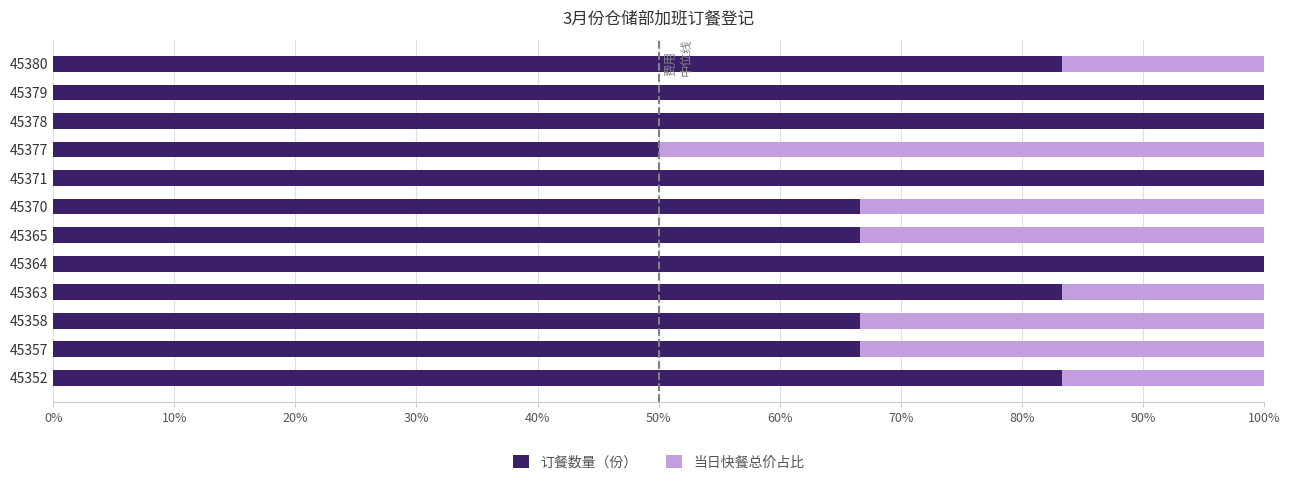

What is the sum of all 订餐数量（份） values?

966.7